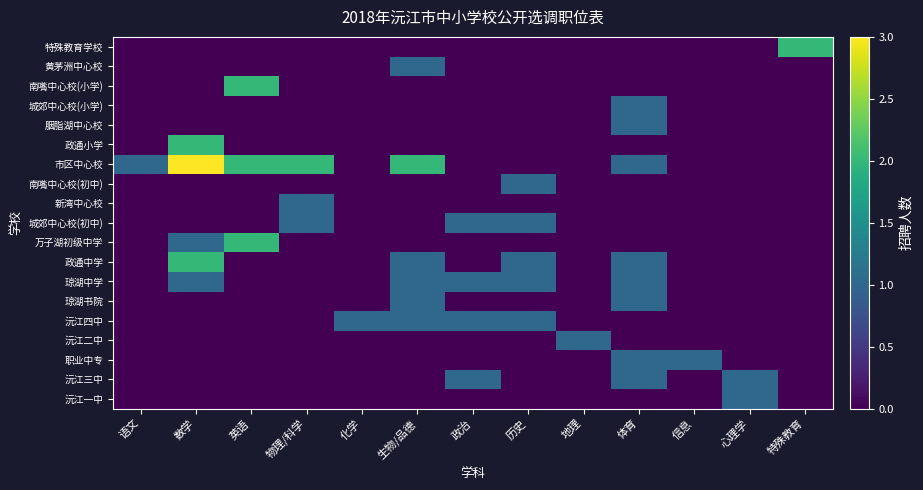

Count the number of data series in this chart.

19